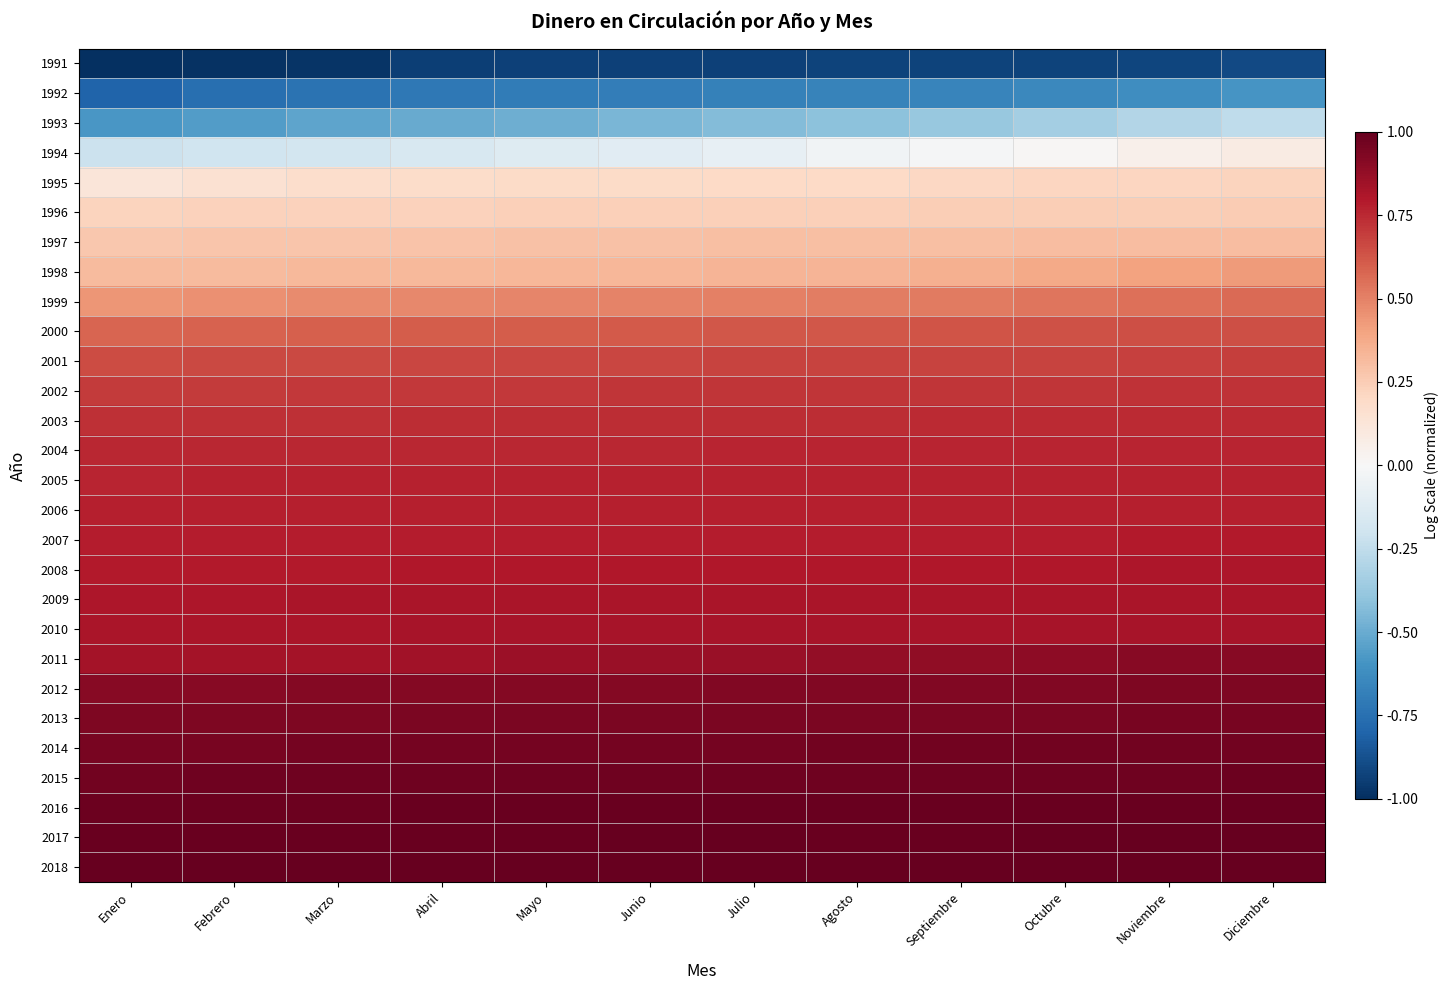

Reading right to left, extract all data points from this chart.

1991: Diciembre=-0.9	Noviembre=-0.9	Octubre=-0.9	Septiembre=-0.9	Agosto=-0.9	Julio=-0.9	Junio=-0.9	Mayo=-0.9	Abril=-0.9	Marzo=-1.0	Febrero=-1.0	Enero=-1.0
1992: Diciembre=-0.6	Noviembre=-0.6	Octubre=-0.6	Septiembre=-0.7	Agosto=-0.7	Julio=-0.7	Junio=-0.7	Mayo=-0.7	Abril=-0.7	Marzo=-0.7	Febrero=-0.8	Enero=-0.8
1993: Diciembre=-0.3	Noviembre=-0.3	Octubre=-0.3	Septiembre=-0.4	Agosto=-0.4	Julio=-0.4	Junio=-0.5	Mayo=-0.5	Abril=-0.5	Marzo=-0.5	Febrero=-0.6	Enero=-0.6
1994: Diciembre=0.1	Noviembre=0.1	Octubre=0.0	Septiembre=-0.0	Agosto=-0.0	Julio=-0.1	Junio=-0.1	Mayo=-0.1	Abril=-0.2	Marzo=-0.2	Febrero=-0.2	Enero=-0.2
1995: Diciembre=0.2	Noviembre=0.2	Octubre=0.2	Septiembre=0.2	Agosto=0.2	Julio=0.2	Junio=0.2	Mayo=0.2	Abril=0.2	Marzo=0.2	Febrero=0.2	Enero=0.1
1996: Diciembre=0.3	Noviembre=0.2	Octubre=0.2	Septiembre=0.2	Agosto=0.2	Julio=0.2	Junio=0.2	Mayo=0.2	Abril=0.2	Marzo=0.2	Febrero=0.2	Enero=0.2
1997: Diciembre=0.3	Noviembre=0.3	Octubre=0.3	Septiembre=0.3	Agosto=0.3	Julio=0.3	Junio=0.3	Mayo=0.3	Abril=0.3	Marzo=0.3	Febrero=0.3	Enero=0.3
1998: Diciembre=0.4	Noviembre=0.4	Octubre=0.4	Septiembre=0.4	Agosto=0.3	Julio=0.3	Junio=0.3	Mayo=0.3	Abril=0.3	Marzo=0.3	Febrero=0.3	Enero=0.3
1999: Diciembre=0.6	Noviembre=0.6	Octubre=0.5	Septiembre=0.5	Agosto=0.5	Julio=0.5	Junio=0.5	Mayo=0.5	Abril=0.5	Marzo=0.5	Febrero=0.5	Enero=0.4
2000: Diciembre=0.6	Noviembre=0.6	Octubre=0.6	Septiembre=0.6	Agosto=0.6	Julio=0.6	Junio=0.6	Mayo=0.6	Abril=0.6	Marzo=0.6	Febrero=0.6	Enero=0.6
2001: Diciembre=0.7	Noviembre=0.7	Octubre=0.7	Septiembre=0.7	Agosto=0.7	Julio=0.7	Junio=0.7	Mayo=0.7	Abril=0.7	Marzo=0.7	Febrero=0.7	Enero=0.7
2002: Diciembre=0.7	Noviembre=0.7	Octubre=0.7	Septiembre=0.7	Agosto=0.7	Julio=0.7	Junio=0.7	Mayo=0.7	Abril=0.7	Marzo=0.7	Febrero=0.7	Enero=0.7
2003: Diciembre=0.7	Noviembre=0.7	Octubre=0.7	Septiembre=0.7	Agosto=0.7	Julio=0.7	Junio=0.7	Mayo=0.7	Abril=0.7	Marzo=0.7	Febrero=0.7	Enero=0.7
2004: Diciembre=0.8	Noviembre=0.8	Octubre=0.8	Septiembre=0.8	Agosto=0.8	Julio=0.8	Junio=0.8	Mayo=0.8	Abril=0.8	Marzo=0.8	Febrero=0.8	Enero=0.8
2005: Diciembre=0.8	Noviembre=0.8	Octubre=0.8	Septiembre=0.8	Agosto=0.8	Julio=0.8	Junio=0.8	Mayo=0.8	Abril=0.8	Marzo=0.8	Febrero=0.8	Enero=0.8
2006: Diciembre=0.8	Noviembre=0.8	Octubre=0.8	Septiembre=0.8	Agosto=0.8	Julio=0.8	Junio=0.8	Mayo=0.8	Abril=0.8	Marzo=0.8	Febrero=0.8	Enero=0.8
2007: Diciembre=0.8	Noviembre=0.8	Octubre=0.8	Septiembre=0.8	Agosto=0.8	Julio=0.8	Junio=0.8	Mayo=0.8	Abril=0.8	Marzo=0.8	Febrero=0.8	Enero=0.8
2008: Diciembre=0.8	Noviembre=0.8	Octubre=0.8	Septiembre=0.8	Agosto=0.8	Julio=0.8	Junio=0.8	Mayo=0.8	Abril=0.8	Marzo=0.8	Febrero=0.8	Enero=0.8
2009: Diciembre=0.8	Noviembre=0.8	Octubre=0.8	Septiembre=0.8	Agosto=0.8	Julio=0.8	Junio=0.8	Mayo=0.8	Abril=0.8	Marzo=0.8	Febrero=0.8	Enero=0.8
2010: Diciembre=0.8	Noviembre=0.8	Octubre=0.8	Septiembre=0.8	Agosto=0.8	Julio=0.8	Junio=0.8	Mayo=0.8	Abril=0.8	Marzo=0.8	Febrero=0.8	Enero=0.8
2011: Diciembre=0.9	Noviembre=0.9	Octubre=0.9	Septiembre=0.9	Agosto=0.9	Julio=0.9	Junio=0.9	Mayo=0.9	Abril=0.8	Marzo=0.8	Febrero=0.8	Enero=0.8
2012: Diciembre=0.9	Noviembre=0.9	Octubre=0.9	Septiembre=0.9	Agosto=0.9	Julio=0.9	Junio=0.9	Mayo=0.9	Abril=0.9	Marzo=0.9	Febrero=0.9	Enero=0.9
2013: Diciembre=0.9	Noviembre=0.9	Octubre=0.9	Septiembre=0.9	Agosto=0.9	Julio=0.9	Junio=0.9	Mayo=0.9	Abril=0.9	Marzo=0.9	Febrero=0.9	Enero=0.9
2014: Diciembre=1.0	Noviembre=1.0	Octubre=1.0	Septiembre=1.0	Agosto=1.0	Julio=1.0	Junio=1.0	Mayo=1.0	Abril=1.0	Marzo=1.0	Febrero=1.0	Enero=1.0
2015: Diciembre=1.0	Noviembre=1.0	Octubre=1.0	Septiembre=1.0	Agosto=1.0	Julio=1.0	Junio=1.0	Mayo=1.0	Abril=1.0	Marzo=1.0	Febrero=1.0	Enero=1.0
2016: Diciembre=1.0	Noviembre=1.0	Octubre=1.0	Septiembre=1.0	Agosto=1.0	Julio=1.0	Junio=1.0	Mayo=1.0	Abril=1.0	Marzo=1.0	Febrero=1.0	Enero=1.0
2017: Diciembre=1.0	Noviembre=1.0	Octubre=1.0	Septiembre=1.0	Agosto=1.0	Julio=1.0	Junio=1.0	Mayo=1.0	Abril=1.0	Marzo=1.0	Febrero=1.0	Enero=1.0
2018: Diciembre=1.0	Noviembre=1.0	Octubre=1.0	Septiembre=1.0	Agosto=1.0	Julio=1.0	Junio=1.0	Mayo=1.0	Abril=1.0	Marzo=1.0	Febrero=1.0	Enero=1.0